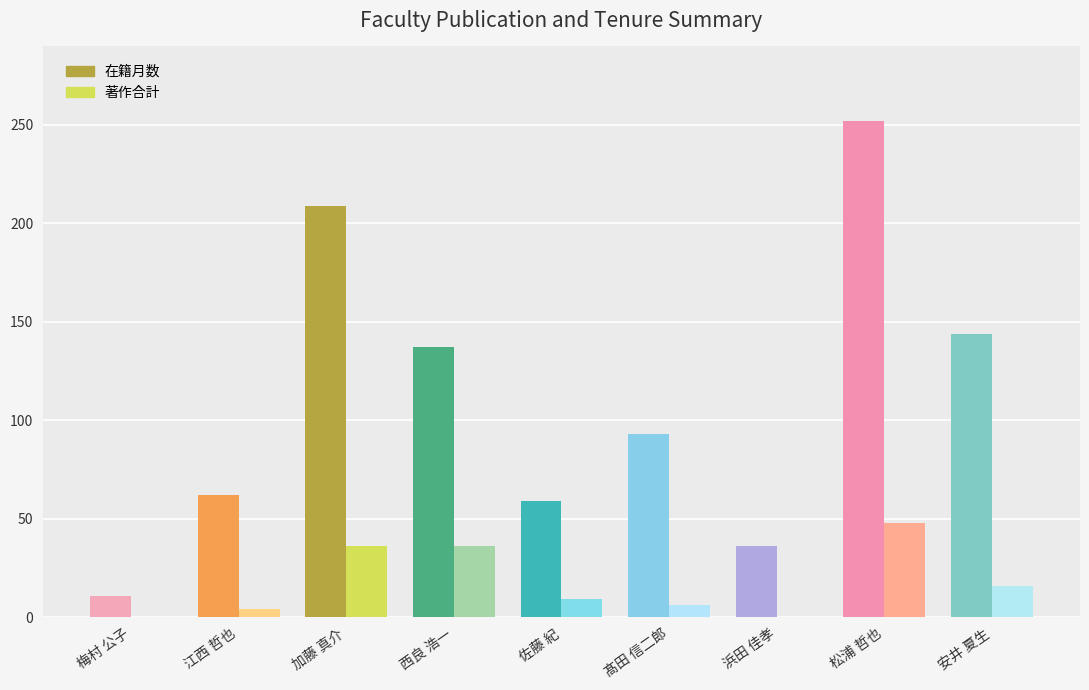

The 著作合計 series shows 59 at 加藤 真介. True or false?

False